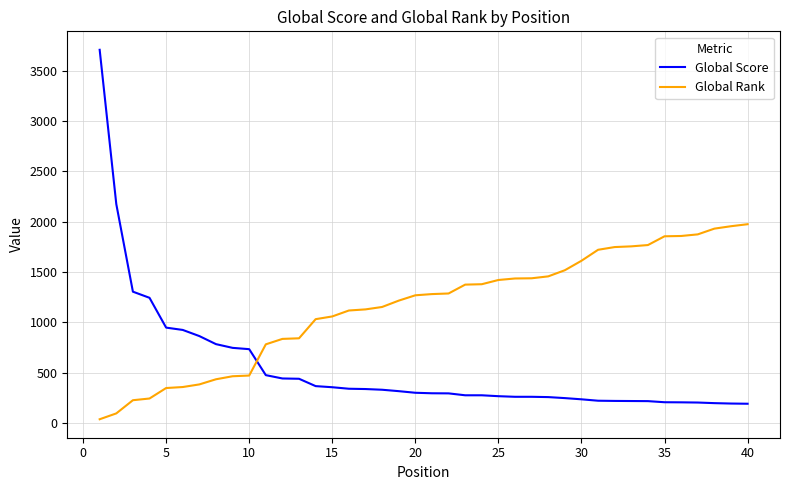

What is the greatest value displayed?

3707